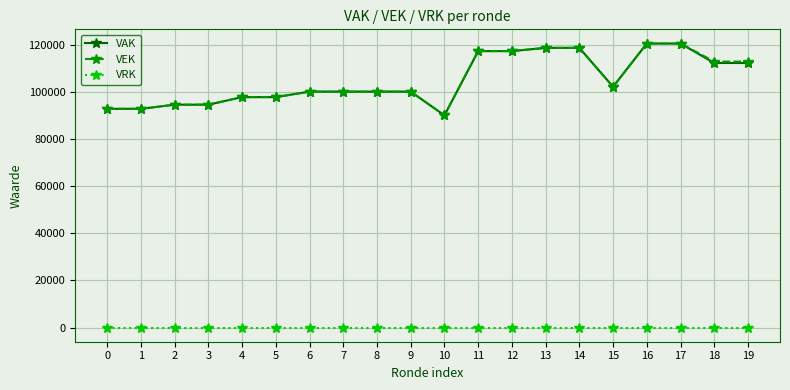

At how many categories does at least one series exceed 83273?

20